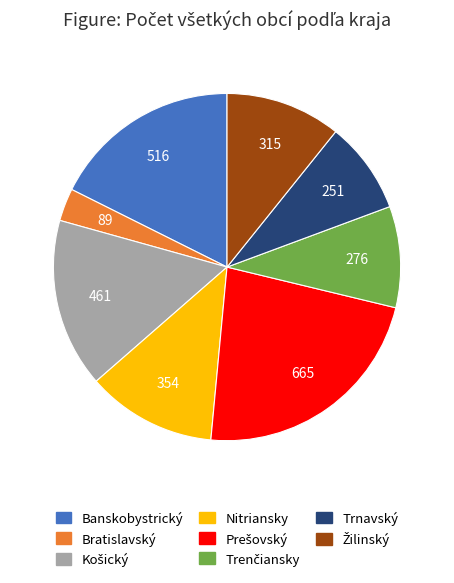

Between Bratislavský and Trnavský, which is larger?

Trnavský